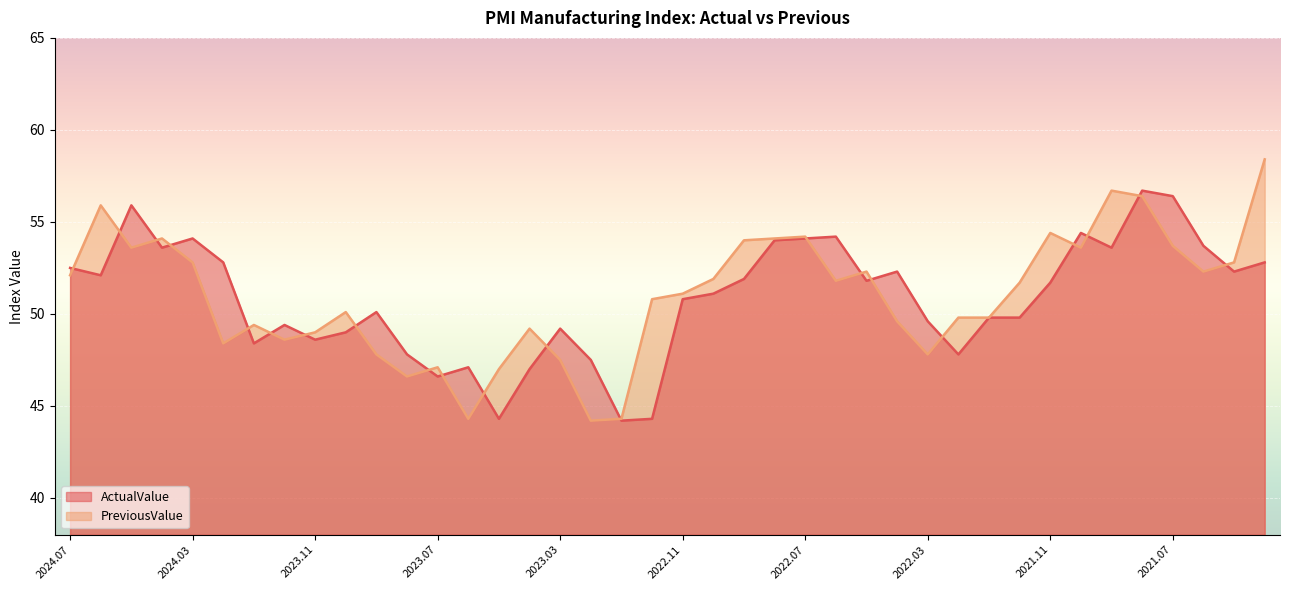

How many values in the PreviousValue series are below 51?

19